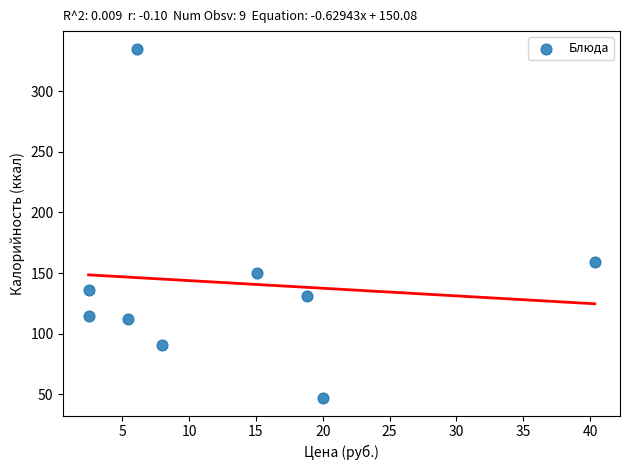

What is the average Y value?

142